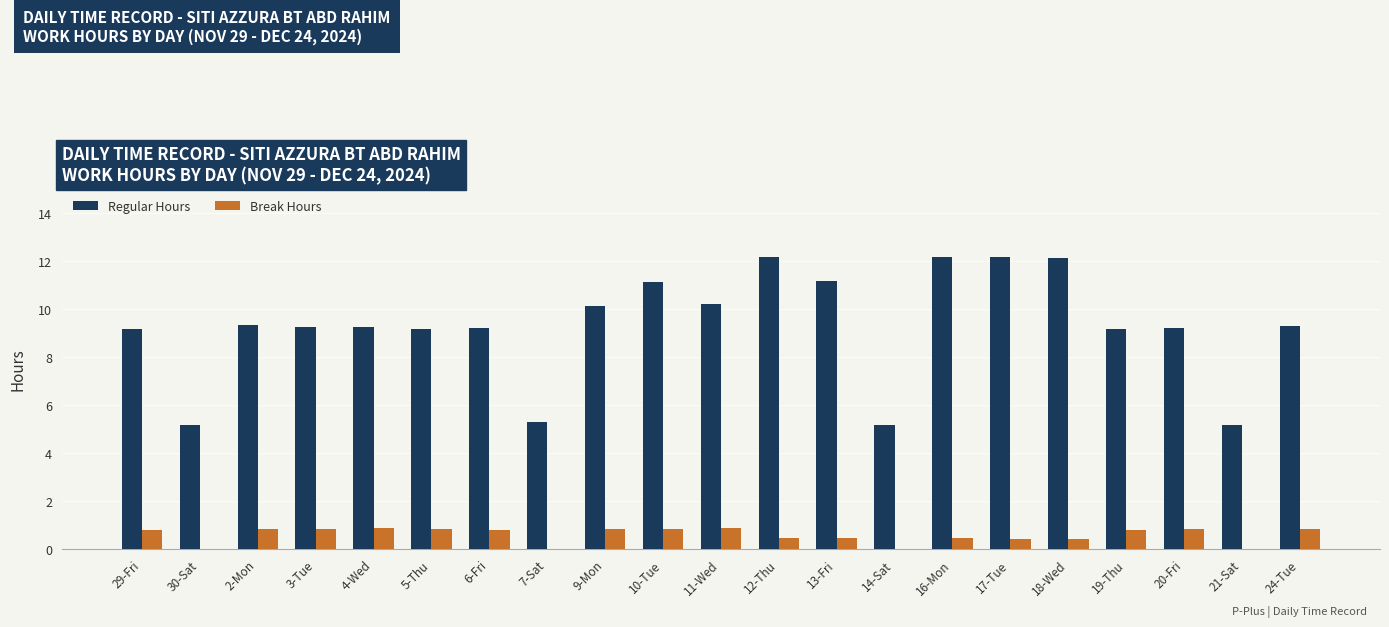

At which label does Regular Hours first exceed 9?

29-Fri